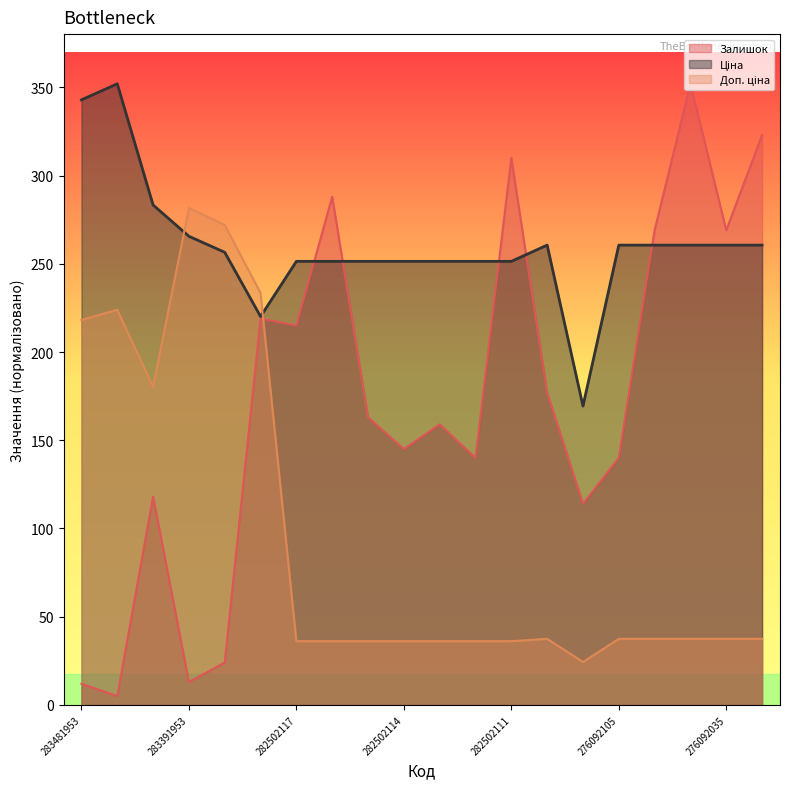

What is the sum of the Залишок values at 283391953 and 276092104?

282.0